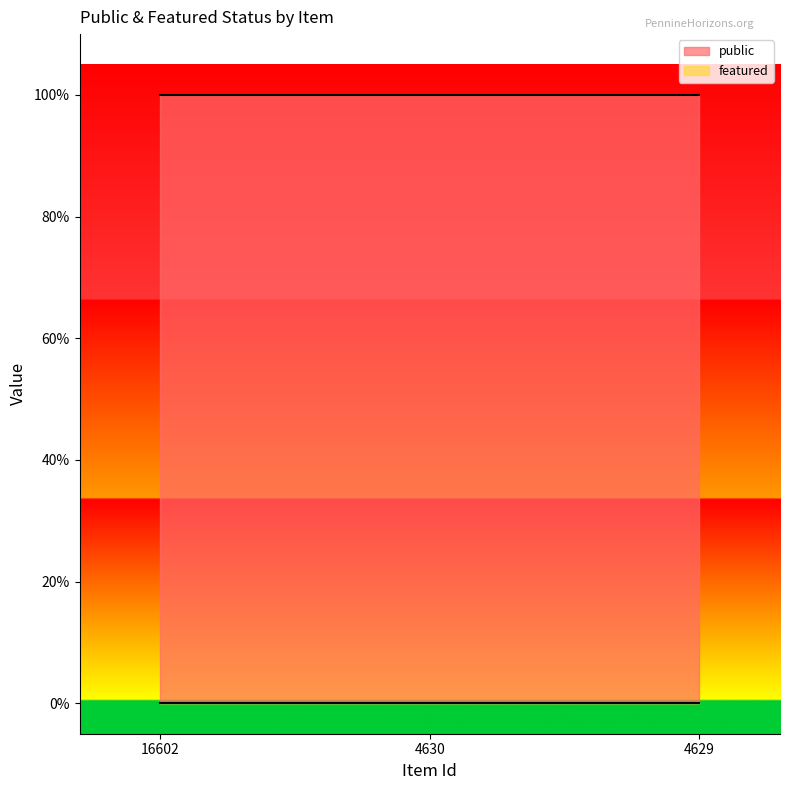

Rank the series by their maximum value, from highest to lowest.

public, featured